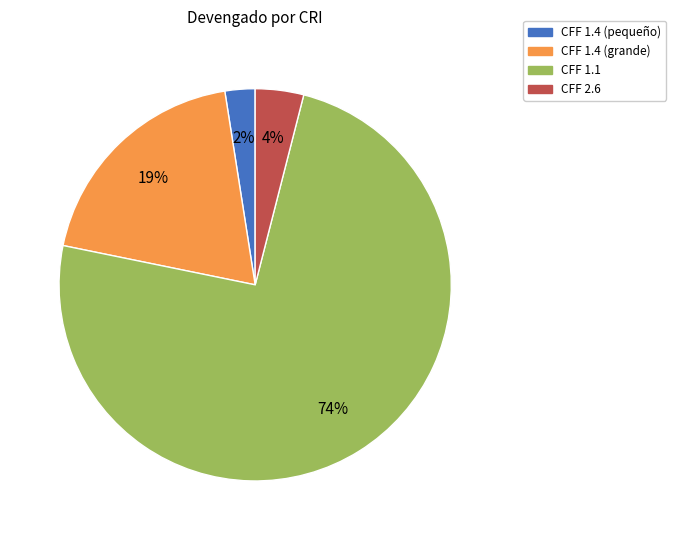

To the nearest percent, what is the average slice percentage?

25%